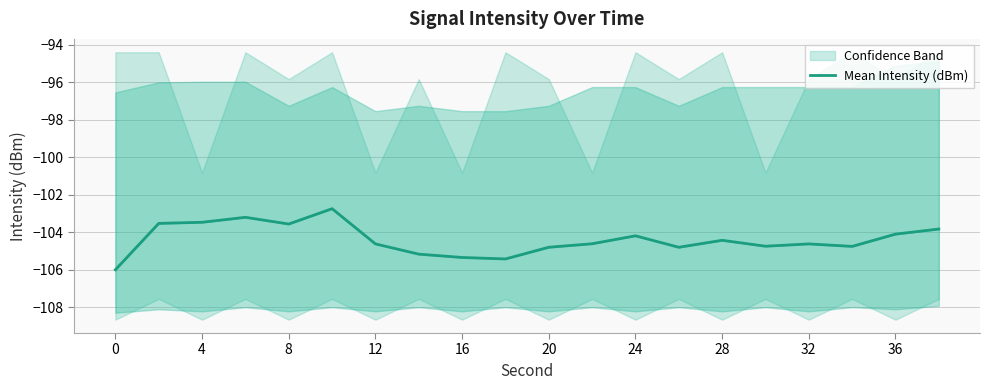

How many values are below -104?

14